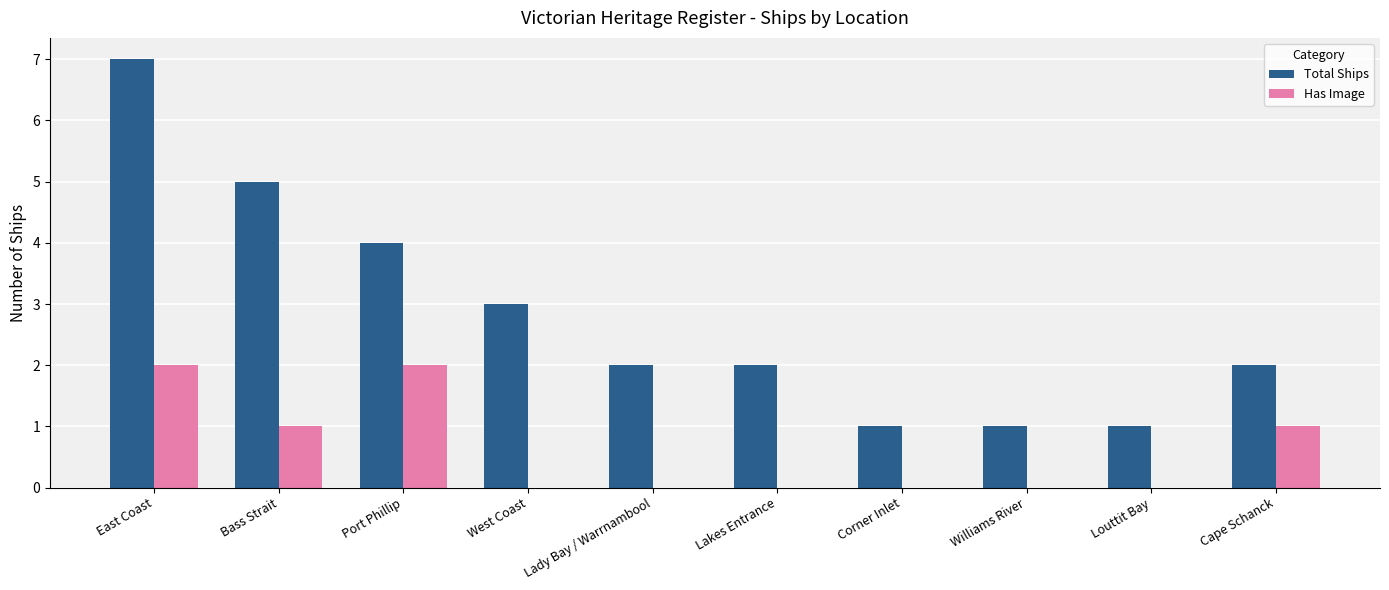

What is the total value across all series at Lady Bay / Warrnambool?

2